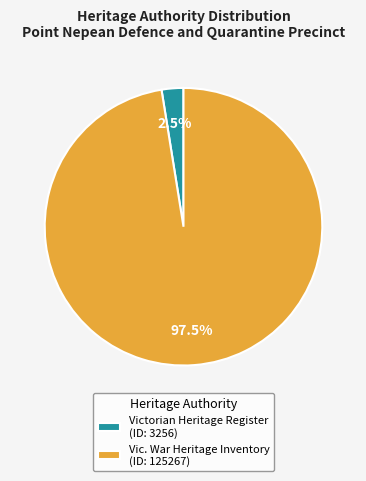

Between Victorian Heritage Register (ID: 3256) and Vic. War Heritage Inventory (ID: 125267), which is larger?

Vic. War Heritage Inventory (ID: 125267)